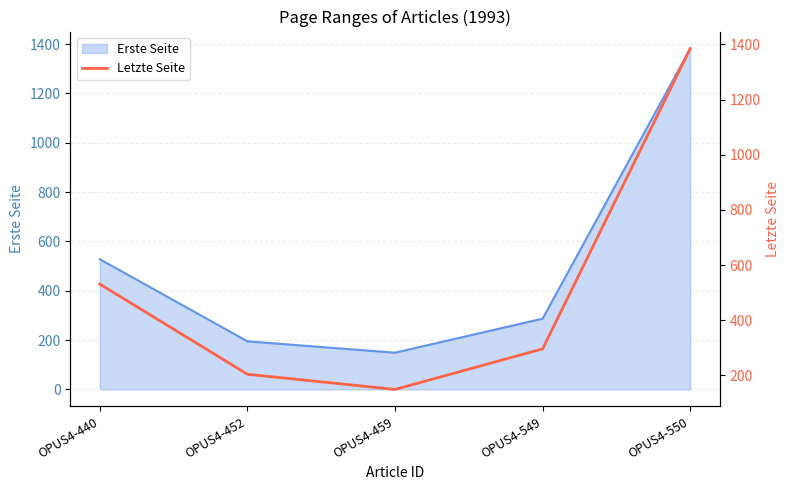

What is the sum of the values at OPUS4-459 and OPUS4-550?

1534